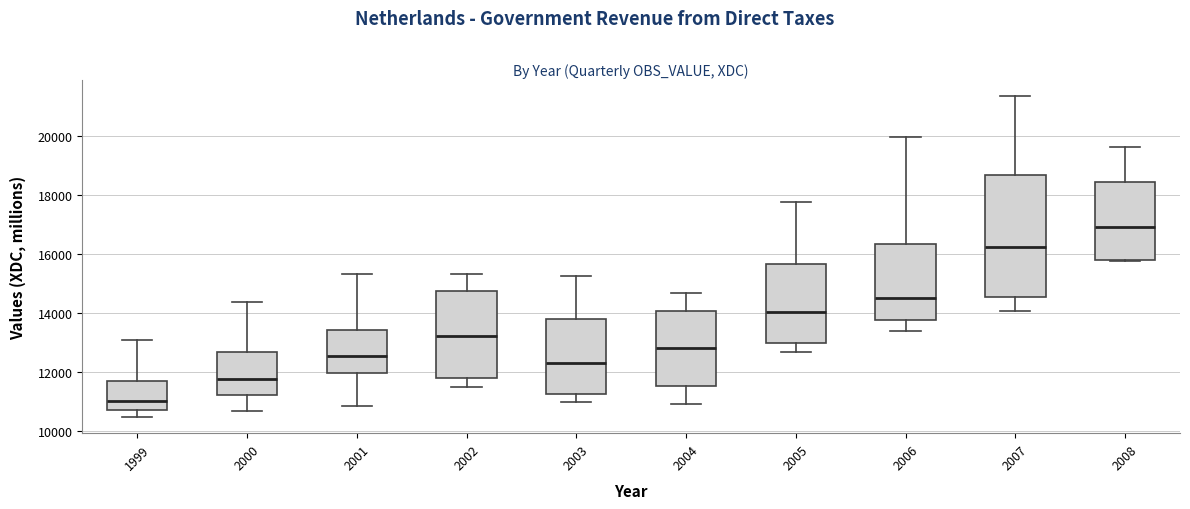

Where does the median line of the box at x = 2002 sit on the y-axis? The values are not printed on the chart, so give them approximately, as read against the axis.

13200